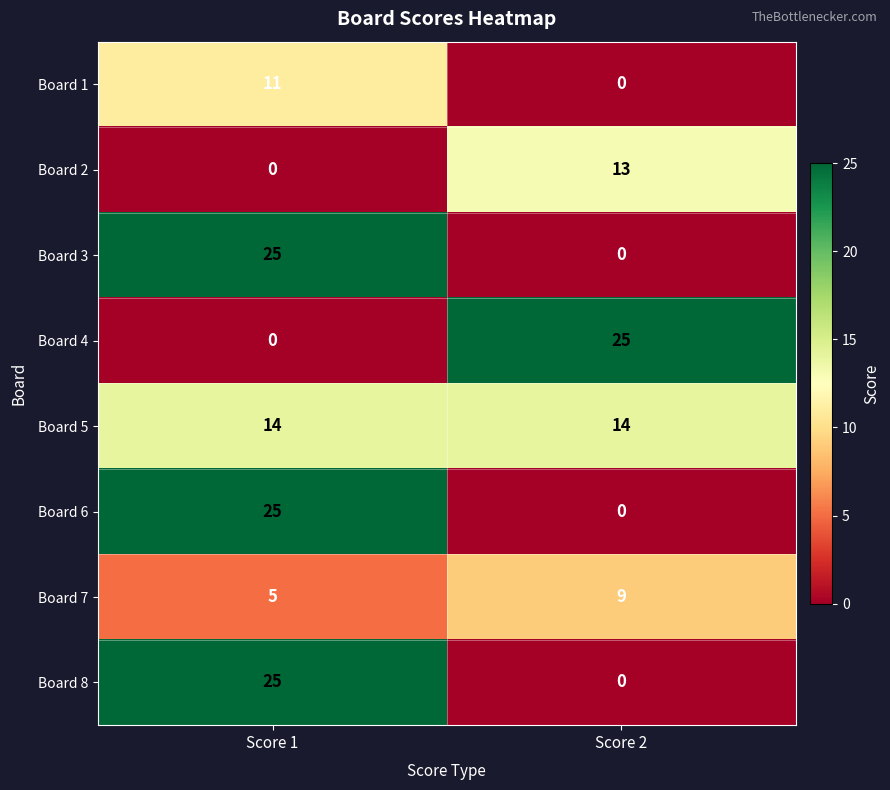

True or false: Board 2 has a value of 13 at Score 2.

True